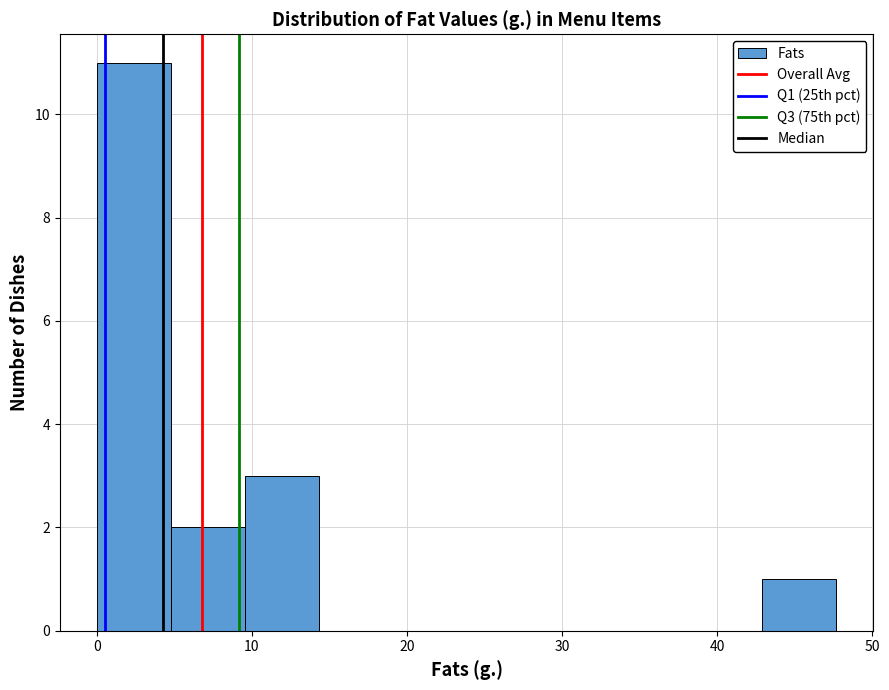

Reading left to right, list every bar in this chart as the range it spans on the x-axis followed by its height. Neither the bar edges nor the heights are printed on the chart, so give them approximately, as read against the axes.

0 to 5: 11
5 to 10: 2
10 to 14: 3
14 to 19: 0
19 to 24: 0
24 to 29: 0
29 to 33: 0
33 to 38: 0
38 to 43: 0
43 to 48: 1